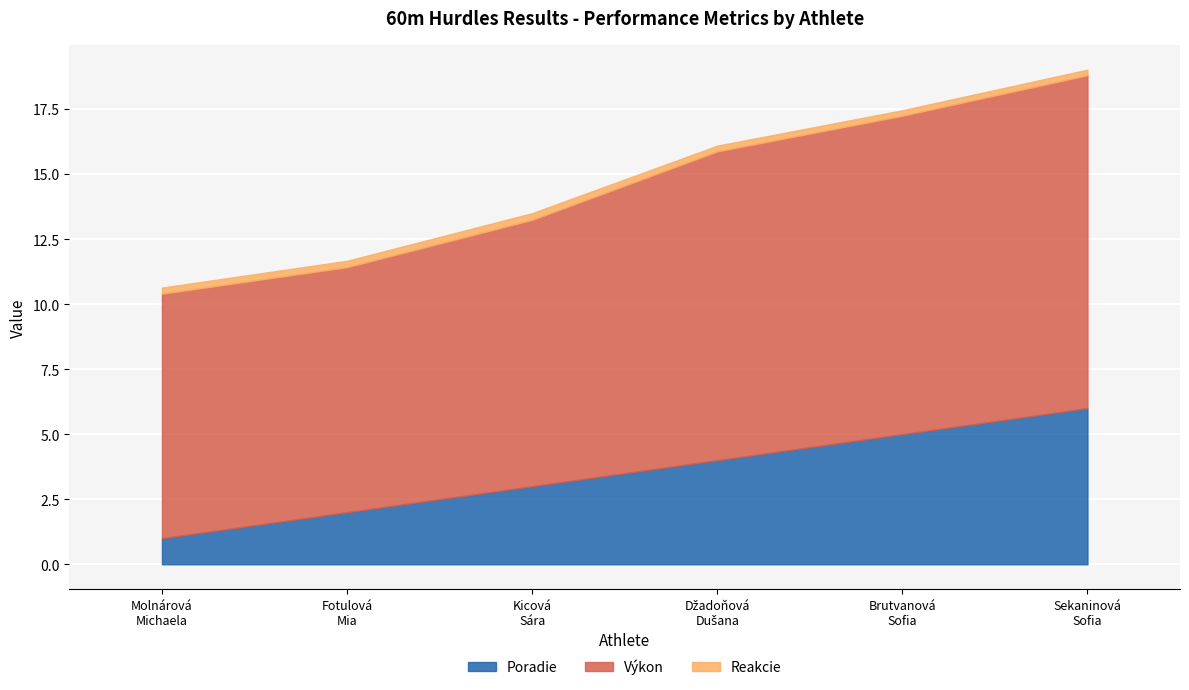

List the series in order of their peak value, highest first.

Výkon, Poradie, Reakcie